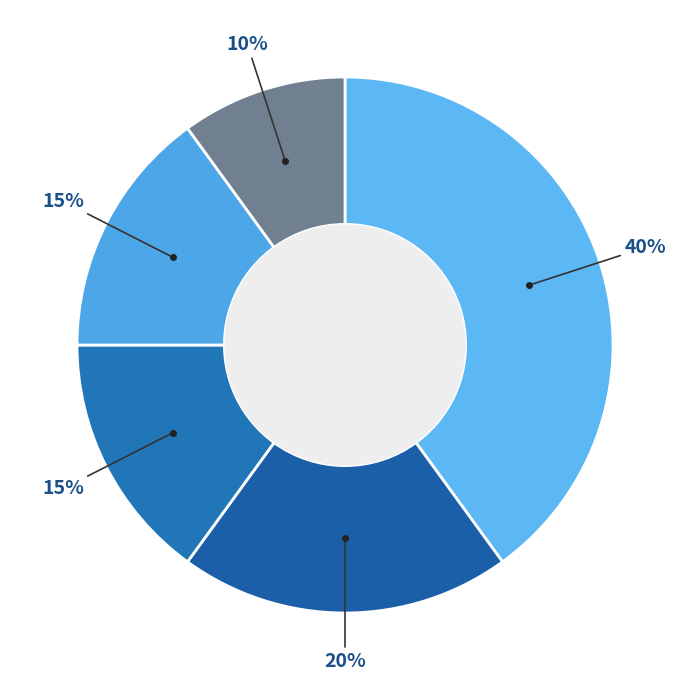

To the nearest percent, what is the difference between the largest and smallest slice percentages?

30%